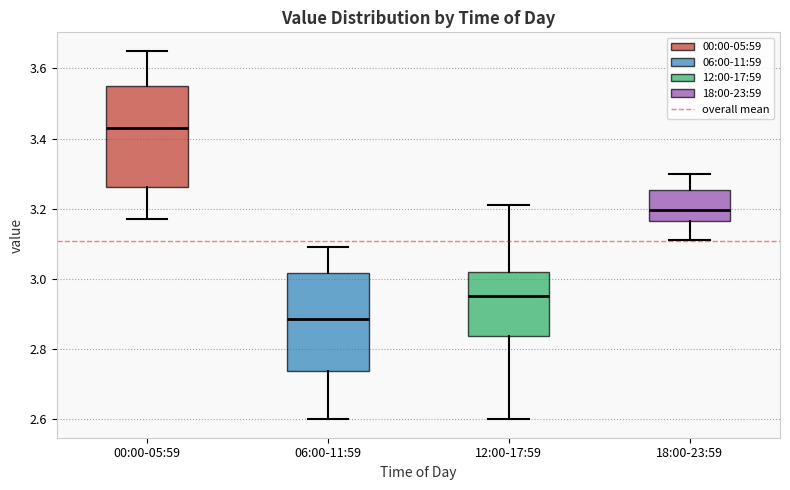

Reading left to right, transcribe this box plot: for each box, give where its median line is, the range the box spans, and where its two whiskers end, as read against the y-axis. The values are not printed on the chart, so give them approximately, as read against the axis.

00:00-05:59: median 3.44, box 3.26 to 3.56, whiskers 3.18 to 3.66
06:00-11:59: median 2.88, box 2.74 to 3.02, whiskers 2.60 to 3.10
12:00-17:59: median 2.96, box 2.84 to 3.02, whiskers 2.60 to 3.22
18:00-23:59: median 3.20, box 3.16 to 3.26, whiskers 3.12 to 3.30